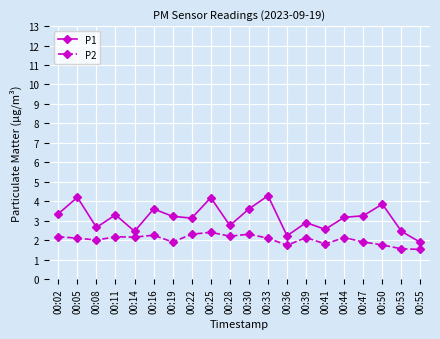

Is the value of P1 at 00:39 greater than the value of P2 at 00:05?

Yes